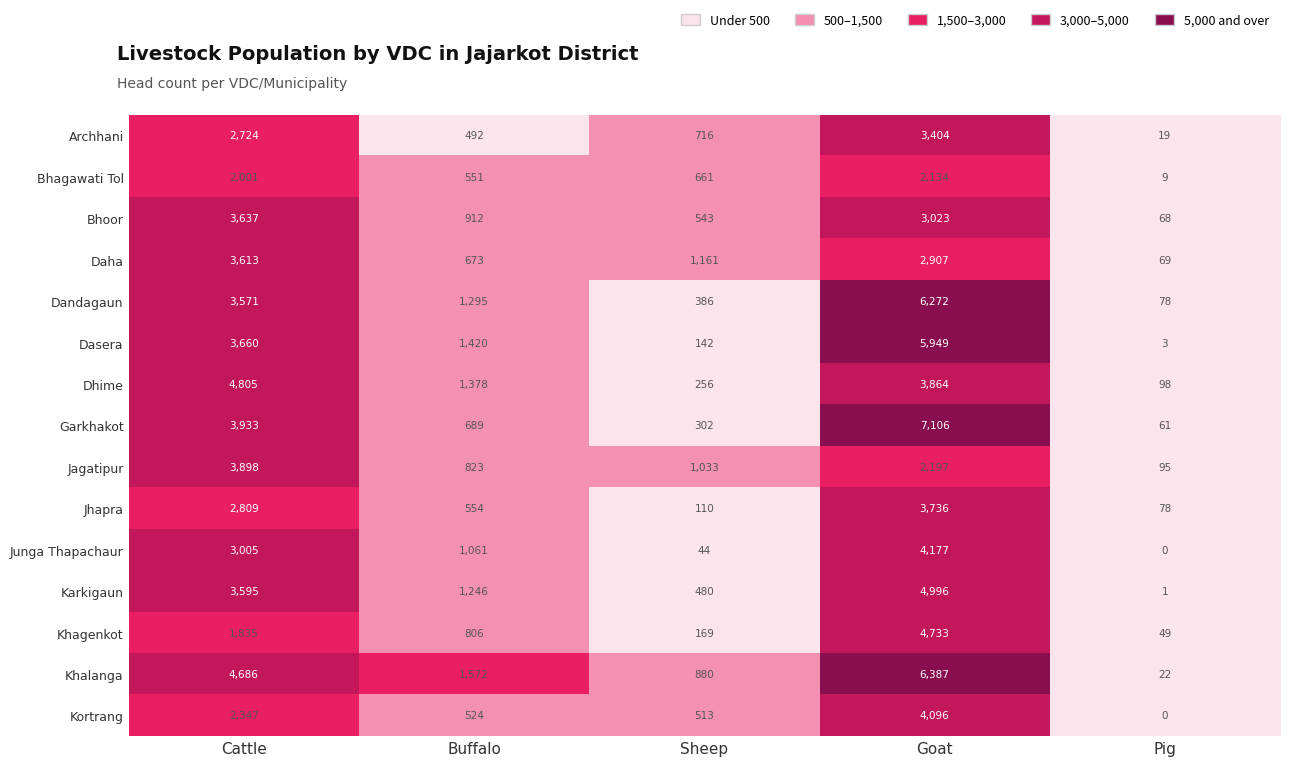

How many distinct data groups are displayed?

15